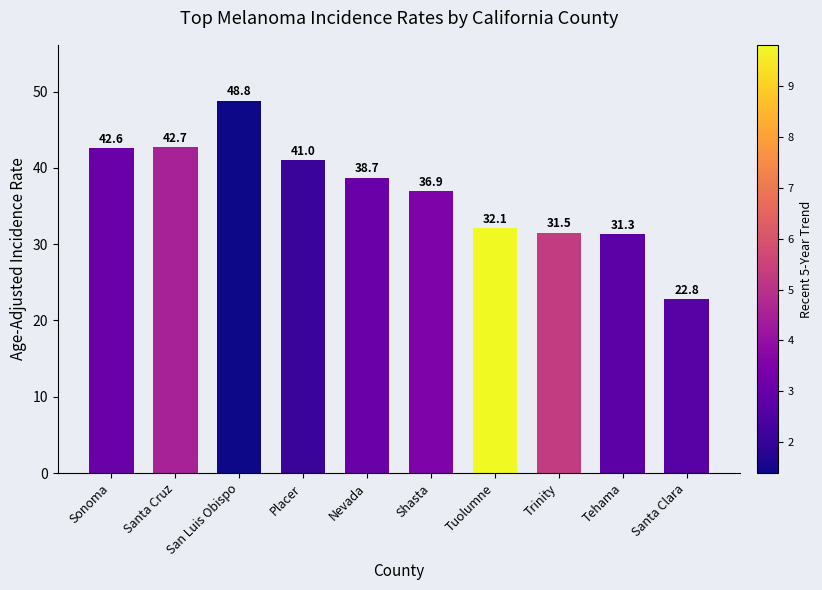

How many data points are less than 38?

5